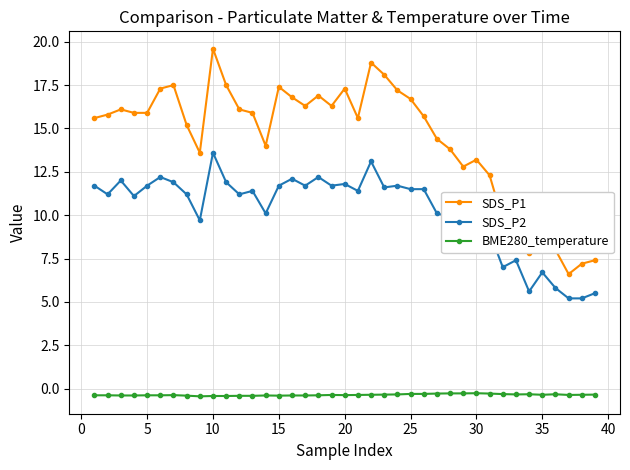

True or false: SDS_P1 and SDS_P2 intersect in this chart.

False